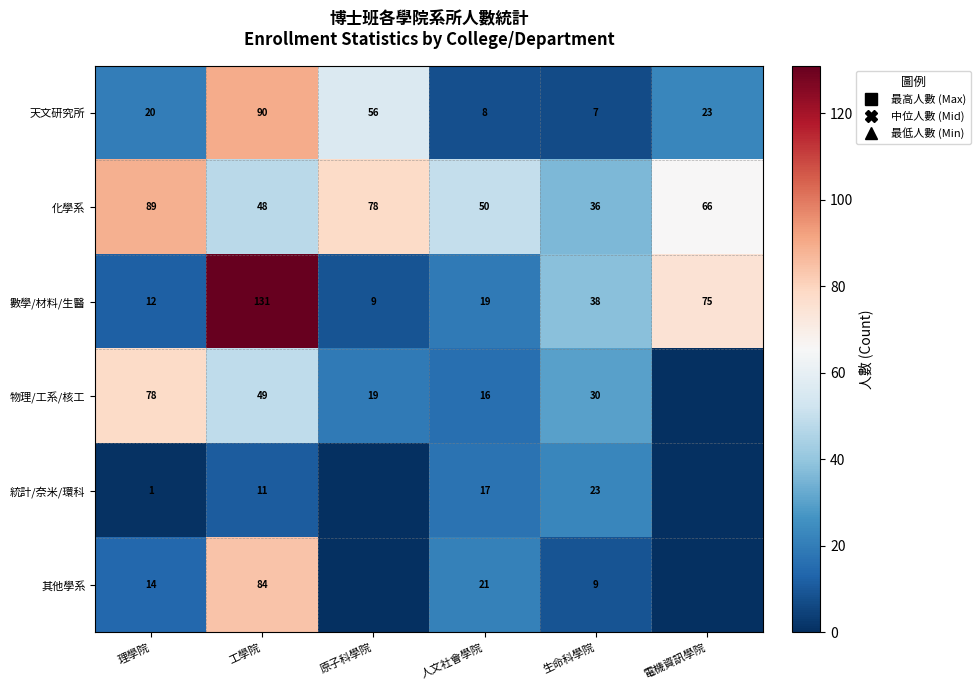

What is the maximum value for 數學/材料/生醫?

131